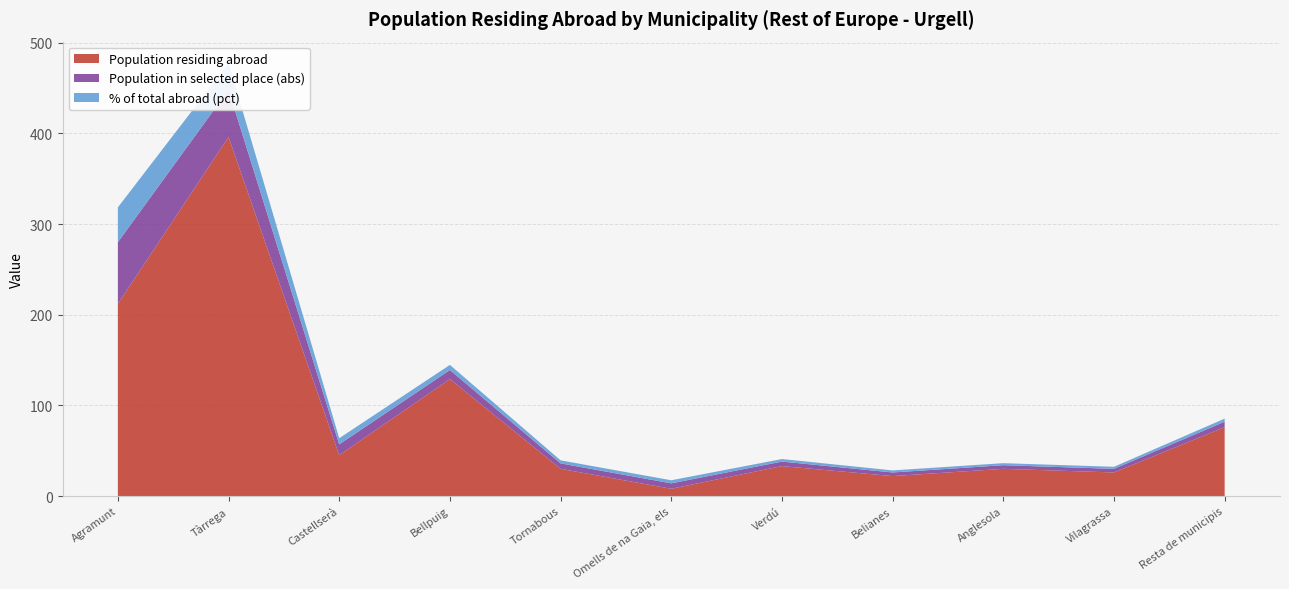

Reading right to left, extract all data points from this chart.

Population residing abroad: 76.0	26.0	30.0	22.0	33.0	8.0	30.0	129.0	45.0	396.0	212.0
Population in selected place (abs): 6.0	4.0	4.0	4.0	5.0	6.0	6.0	10.0	12.0	52.0	68.0
% of total abroad (pct): 3.4	2.3	2.3	2.3	2.8	3.4	3.4	5.7	6.8	29.4	38.4